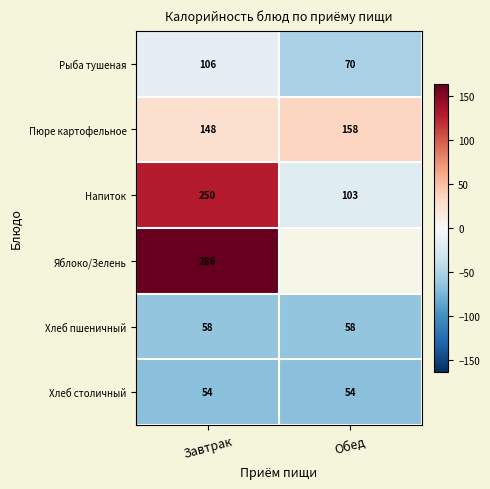

Rank the series at Завтрак from highest to lowest value.

Яблоко/Зелень, Напиток, Пюре картофельное, Рыба тушеная, Хлеб пшеничный, Хлеб столичный